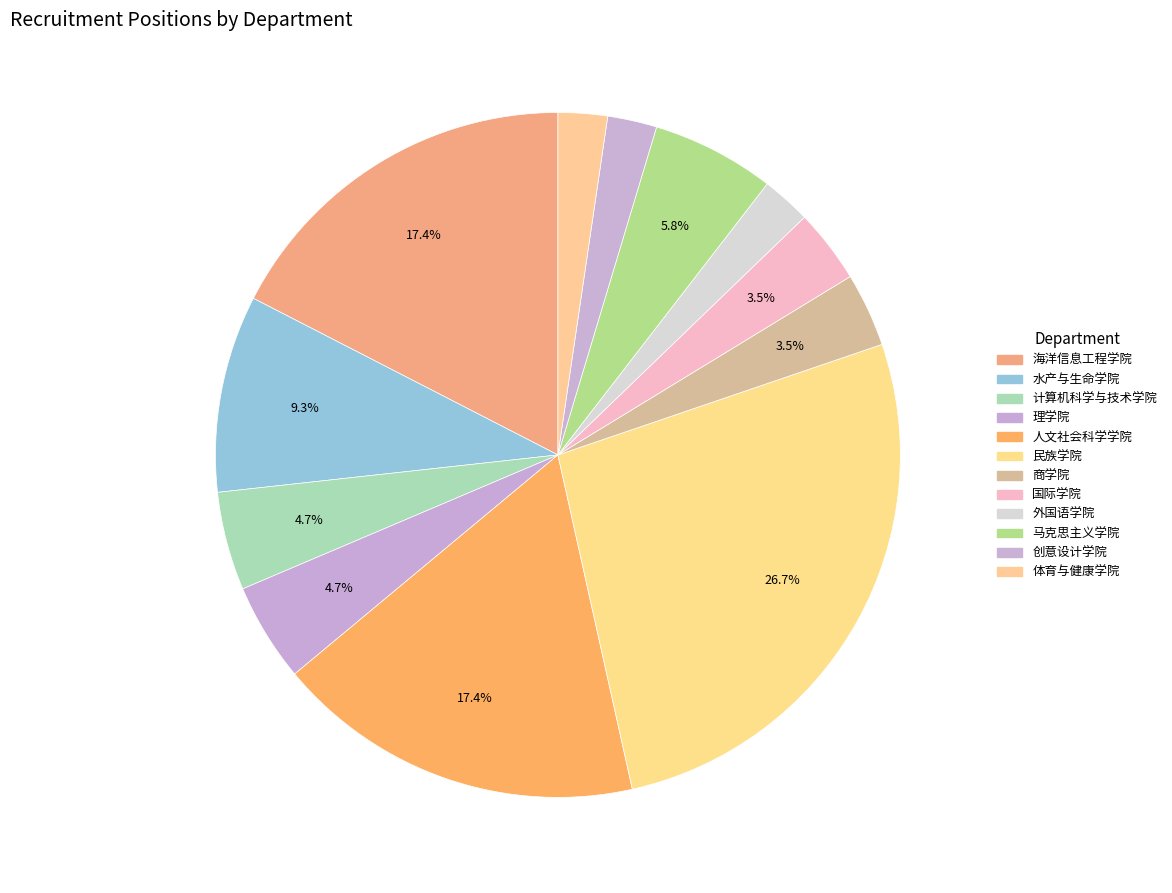

To the nearest percent, what percentage of the pie is 国际学院?

3%